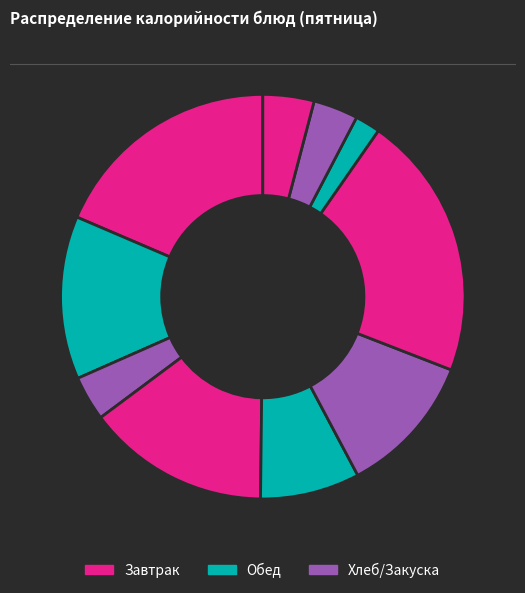

How many slices are in this pie chart?

10